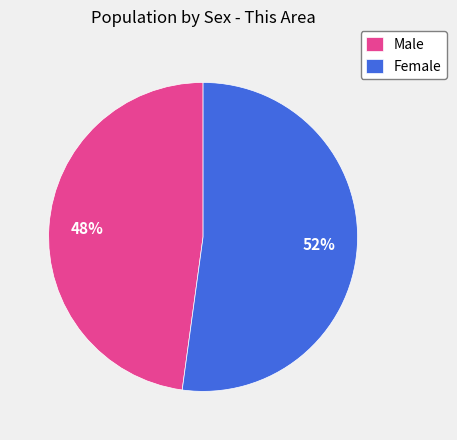

To the nearest percent, what is the combined percentage of Male and Female?

100%